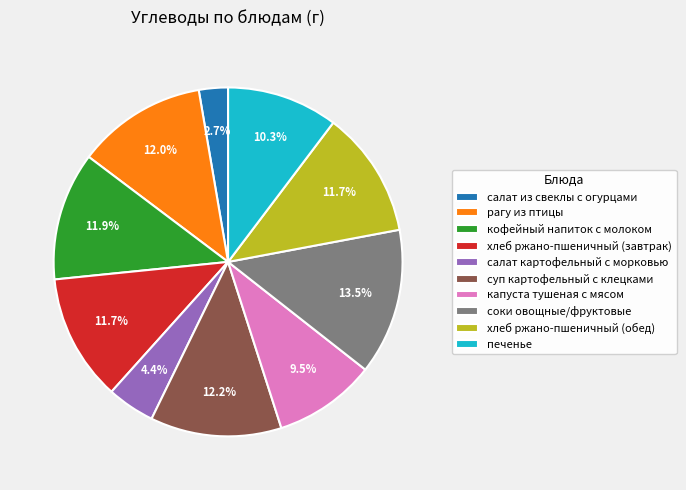

What is the ratio of the value at кофейный напиток с молоком to the value at хлеб ржано-пшеничный (завтрак)?

1.0